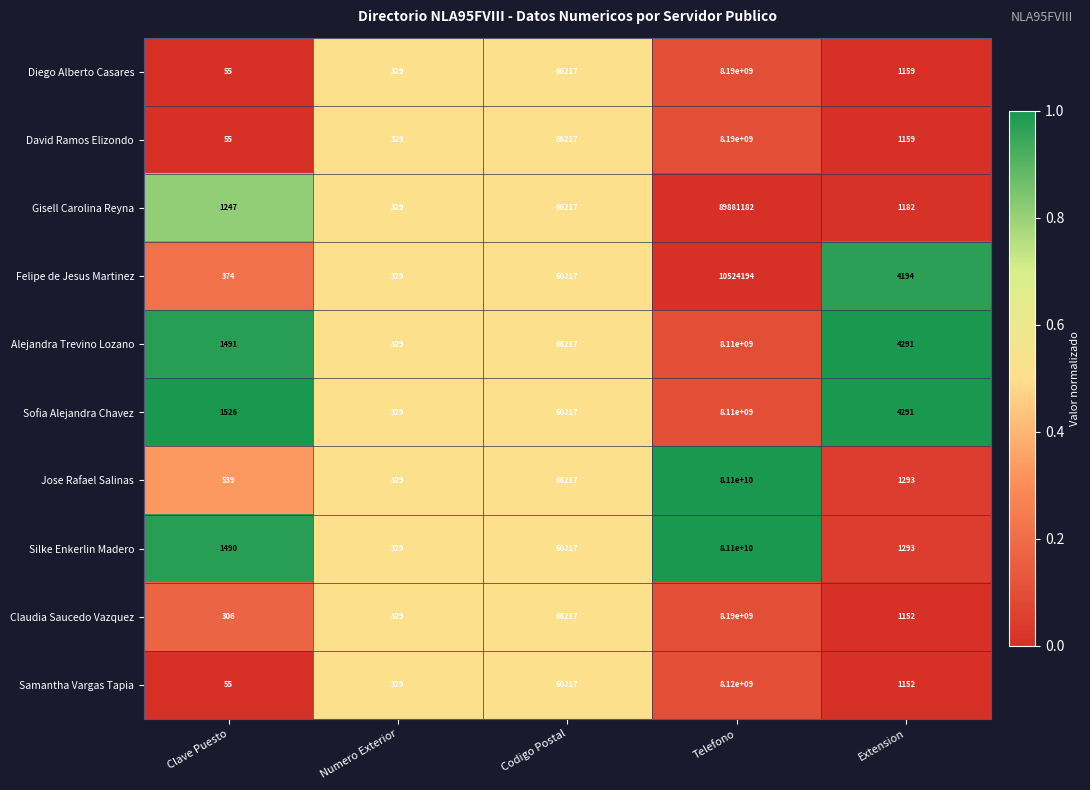

At which category does the chart reach its minimum across all series?

Clave Puesto